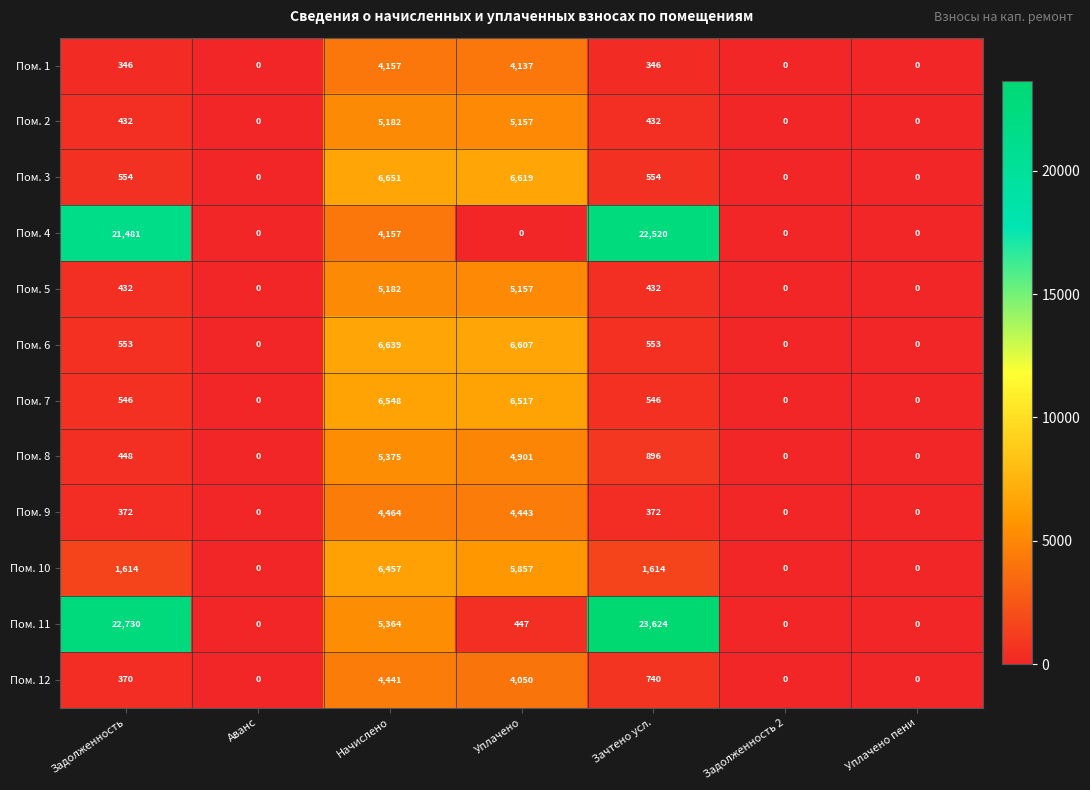

Between Зачтено усл. and Задолженность 2, which series saw the biggest shift?

Пом. 11